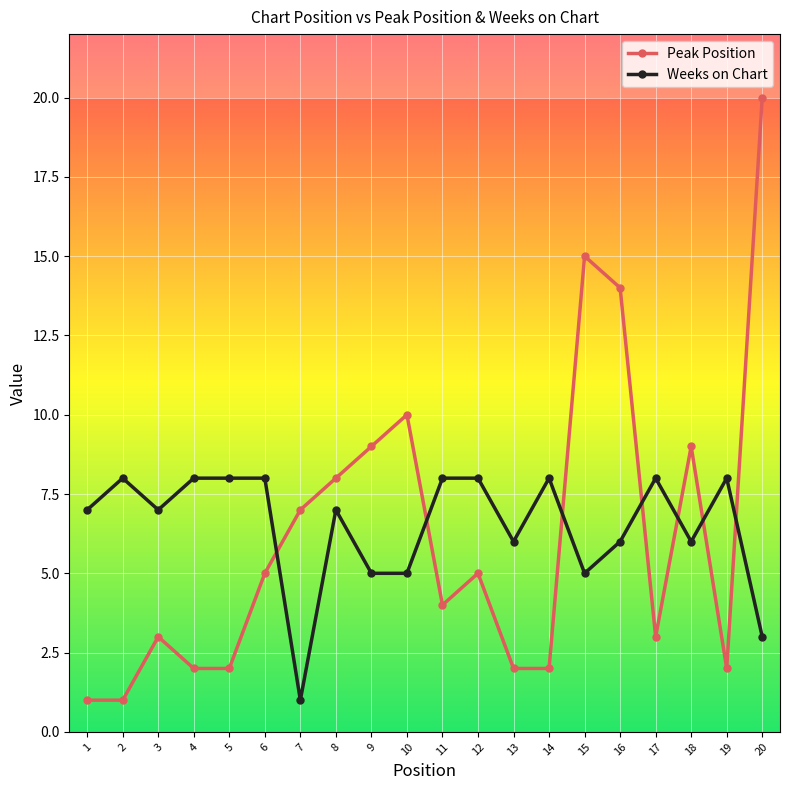

How many categories are shown in the chart?

20